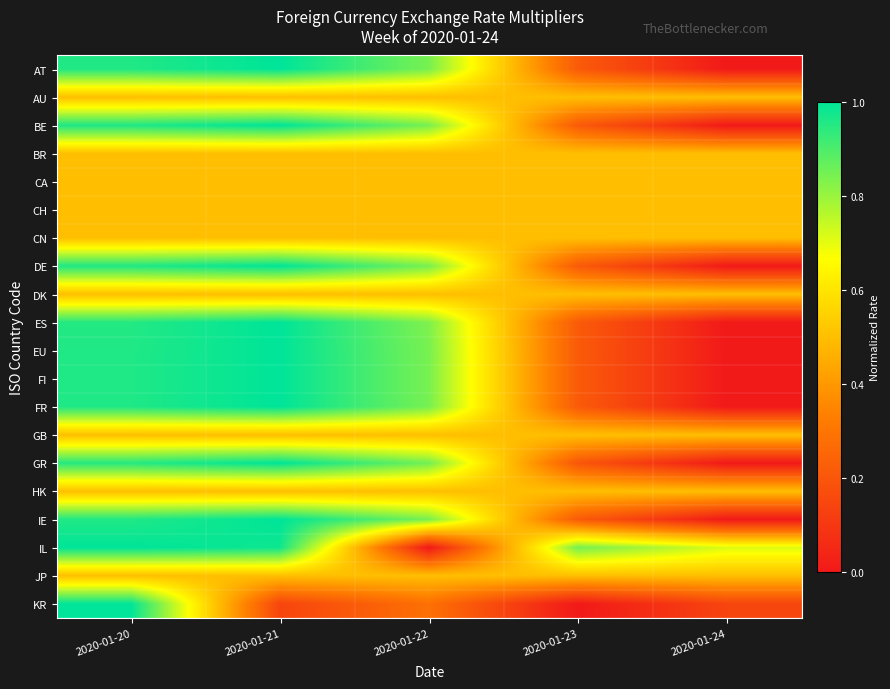

At 2020-01-20, list the series in order from largest to smallest.

IL, KR, BE, FR, FI, DE, EU, IE, AT, ES, GR, AU, BR, CA, CH, CN, DK, GB, HK, JP